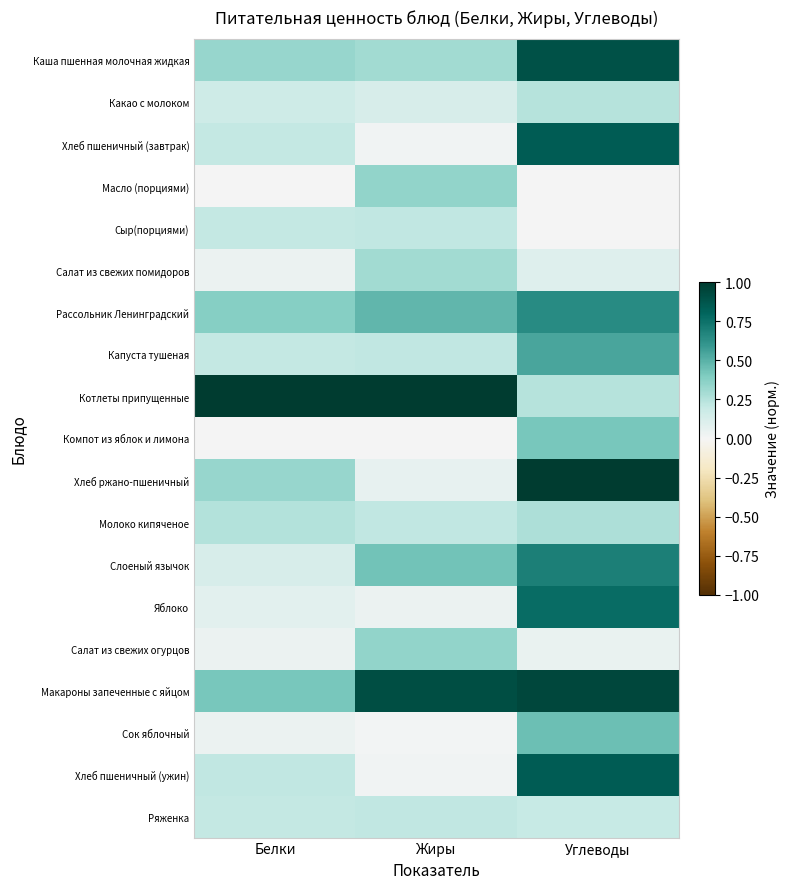

Reading left to right, list all the values displayed in this chart.

Каша пшенная молочная жидкая: Белки=0.3	Жиры=0.3	Углеводы=0.9
Какао с молоком: Белки=0.2	Жиры=0.1	Углеводы=0.2
Хлеб пшеничный (завтрак): Белки=0.2	Жиры=0.0	Углеводы=0.8
Масло (порциями): Белки=0.0	Жиры=0.3	Углеводы=0.0
Сыр(порциями): Белки=0.2	Жиры=0.2	Углеводы=0.0
Салат из свежих помидоров: Белки=0.0	Жиры=0.3	Углеводы=0.1
Рассольник Ленинградский: Белки=0.4	Жиры=0.5	Углеводы=0.6
Капуста тушеная: Белки=0.2	Жиры=0.2	Углеводы=0.5
Котлеты припущенные: Белки=1.0	Жиры=1.0	Углеводы=0.2
Компот из яблок и лимона: Белки=0.0	Жиры=0.0	Углеводы=0.4
Хлеб ржано-пшеничный: Белки=0.3	Жиры=0.1	Углеводы=1.0
Молоко кипяченое: Белки=0.2	Жиры=0.2	Углеводы=0.3
Слоеный язычок: Белки=0.1	Жиры=0.4	Углеводы=0.7
Яблоко: Белки=0.1	Жиры=0.0	Углеводы=0.8
Салат из свежих огурцов: Белки=0.0	Жиры=0.3	Углеводы=0.0
Макароны запеченные с яйцом: Белки=0.4	Жиры=0.9	Углеводы=0.9
Сок яблочный: Белки=0.0	Жиры=0.0	Углеводы=0.4
Хлеб пшеничный (ужин): Белки=0.2	Жиры=0.0	Углеводы=0.8
Ряженка: Белки=0.2	Жиры=0.2	Углеводы=0.2